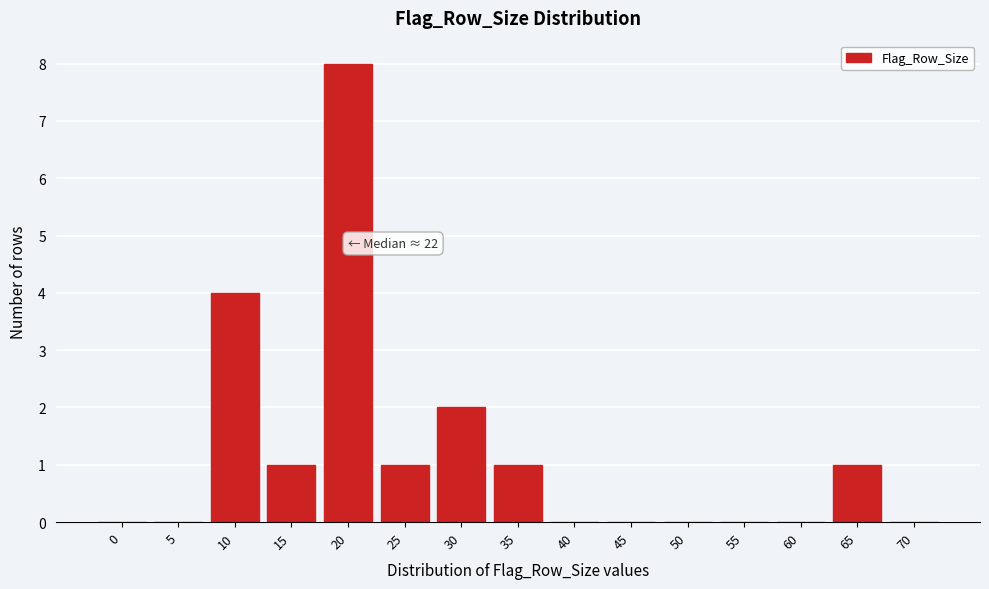

Reading left to right, transcribe all the data shown in this chart.

0=0	5=0	10=4	15=1	20=8	25=1	30=2	35=1	40=0	45=0	50=0	55=0	60=0	65=1	70=0